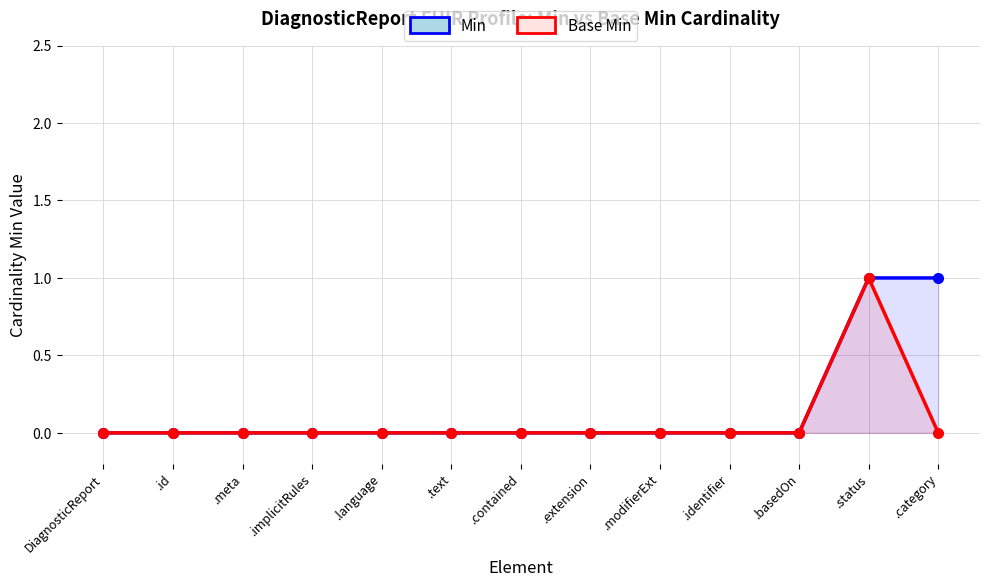

What is the sum of all Min values?

2